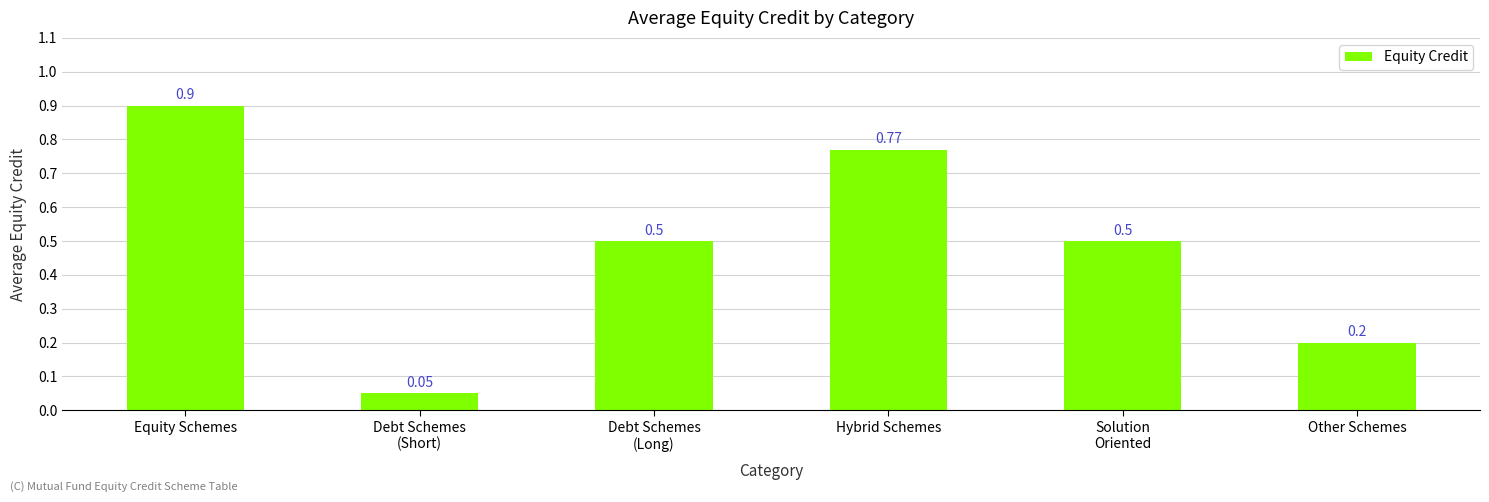

What is the difference between the maximum and second lowest values?

0.7